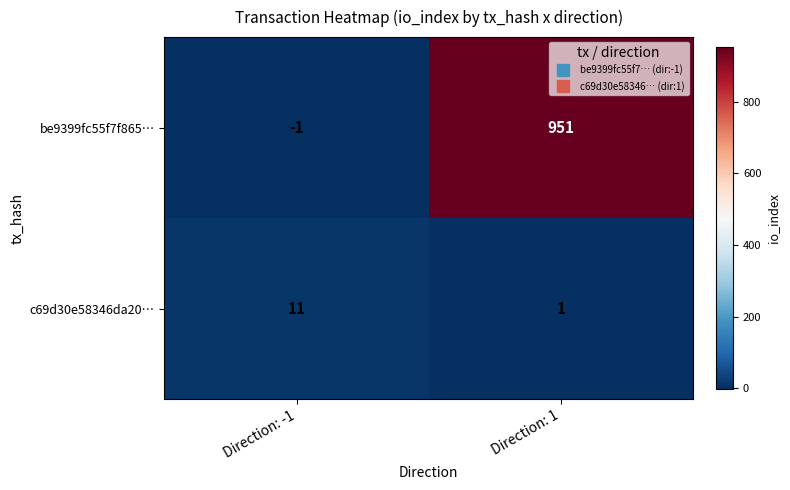

What is the total value across all series at Direction: -1?

10